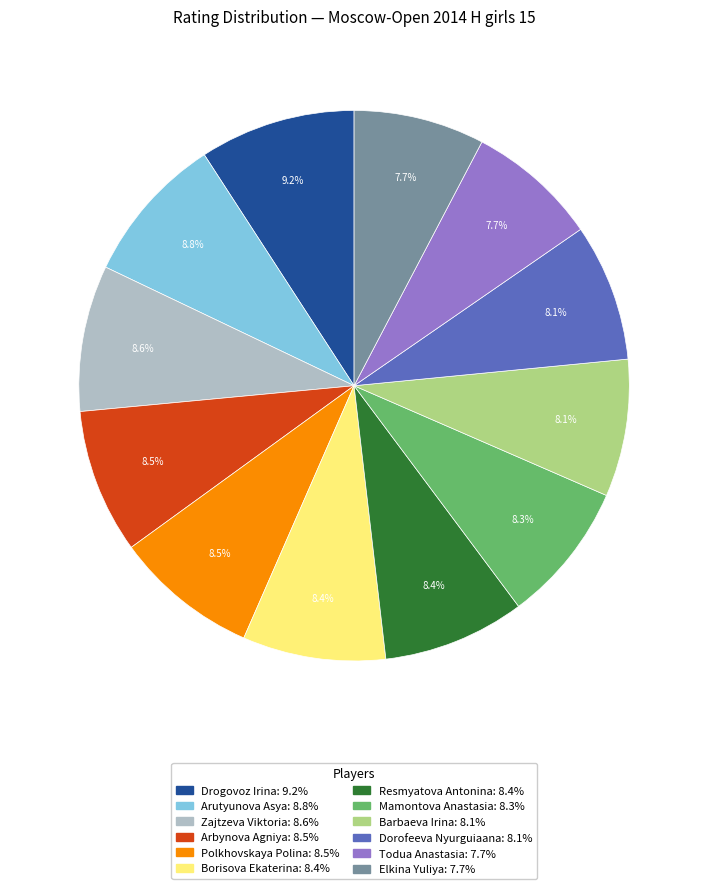

To the nearest percent, what is the difference between the Arutyunova Asya and Todua Anastasia slice percentages?

1%